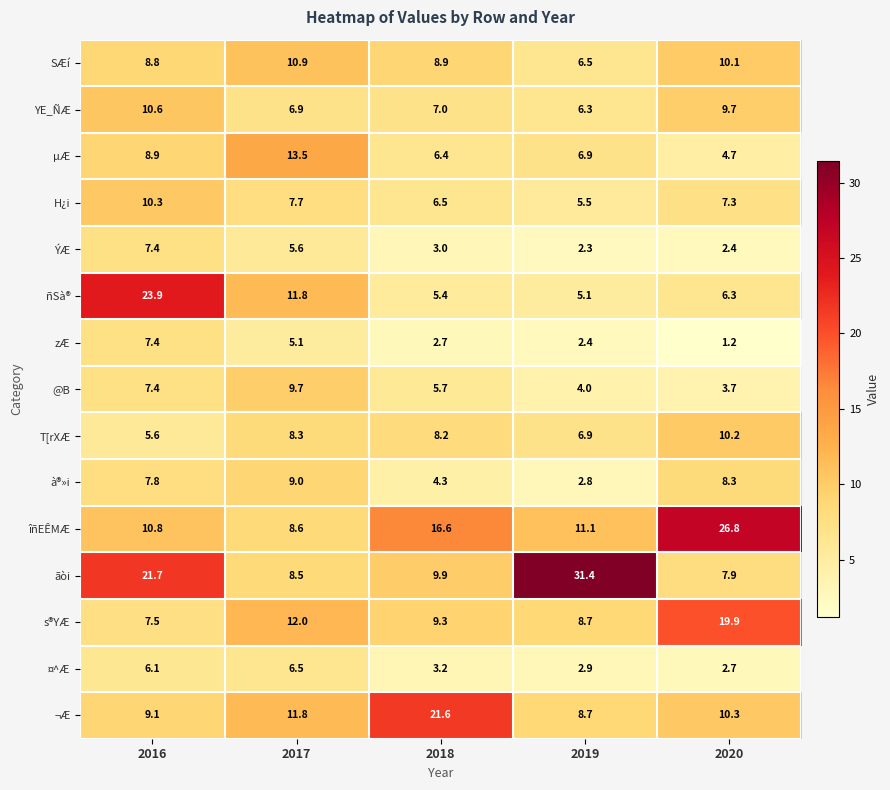

What is the smallest value displayed?

1.2